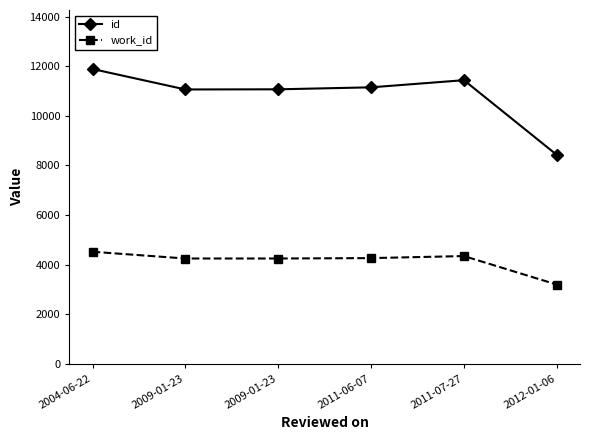

In id, how many points are lower than both neighbors (excluding endpoints)?

1